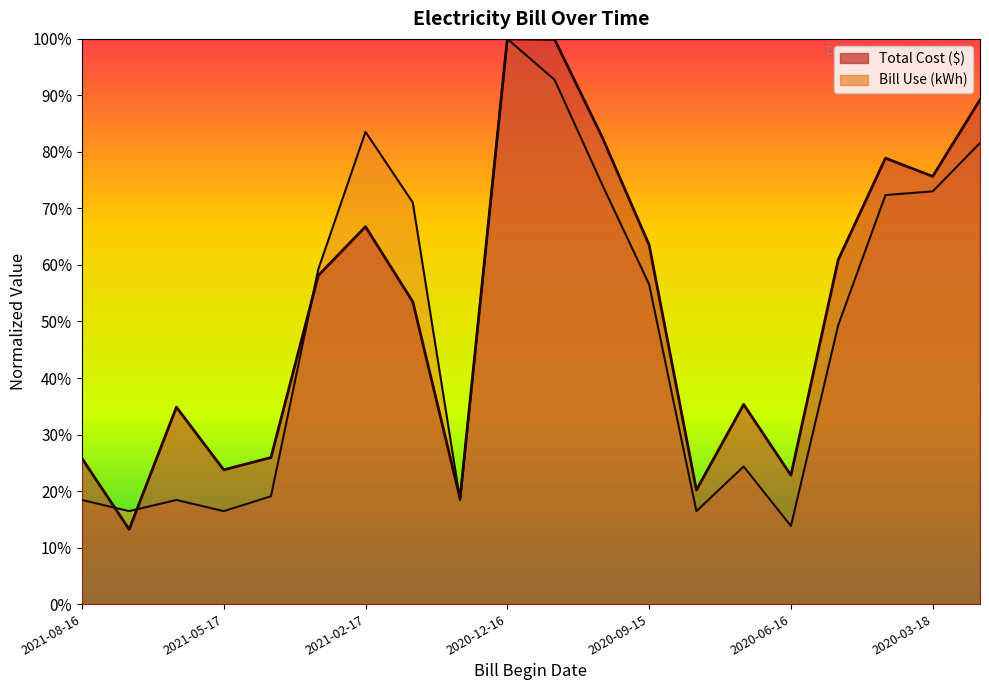

Where do Total Cost and Bill Use first cross each other?

2021-08-16 and 2021-06-16